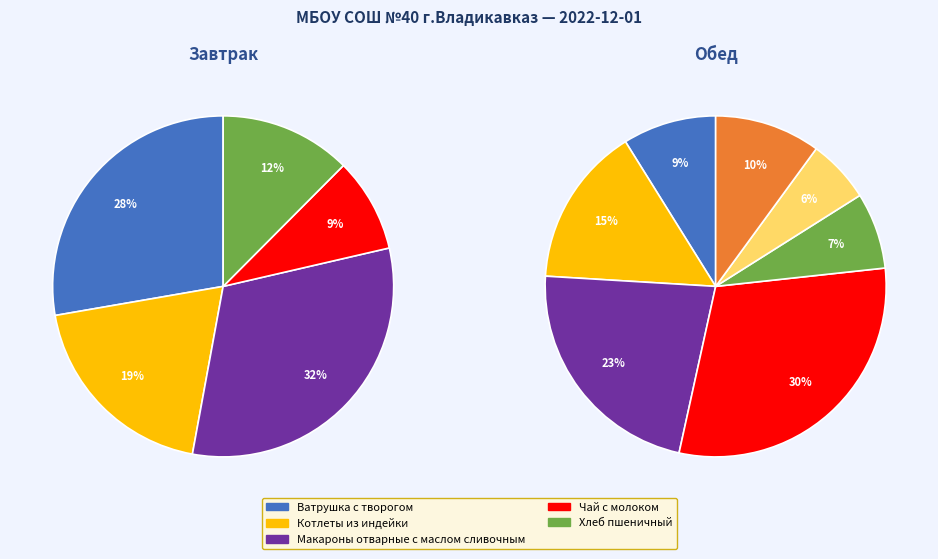

The Завтрак slice represents 55% of the pie. True or false?

False